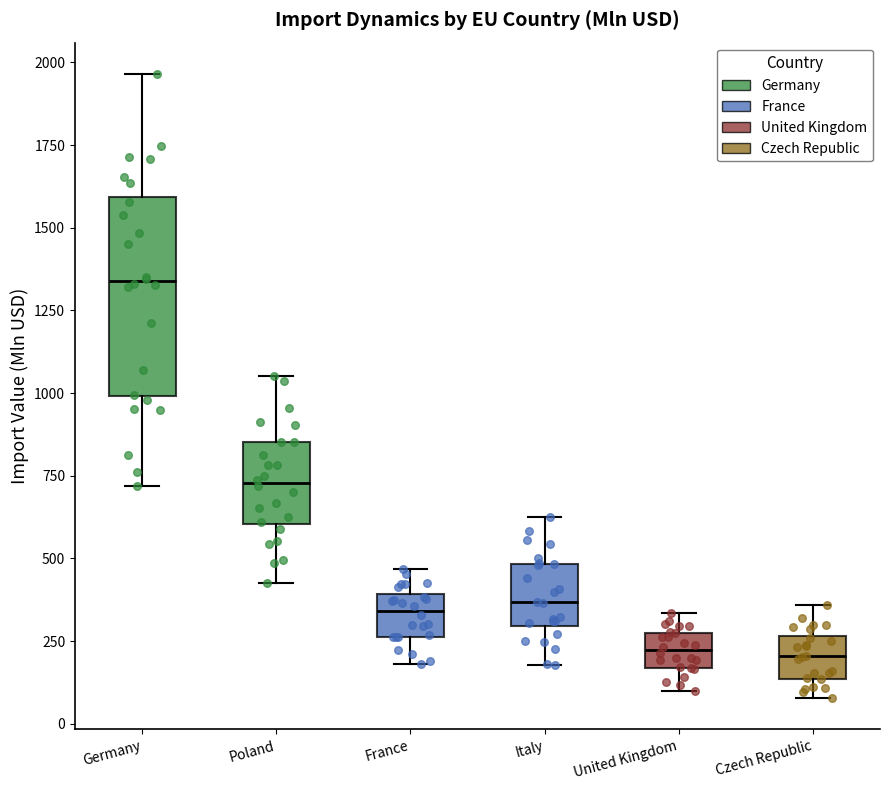

Which box's median line is the highest?

Germany